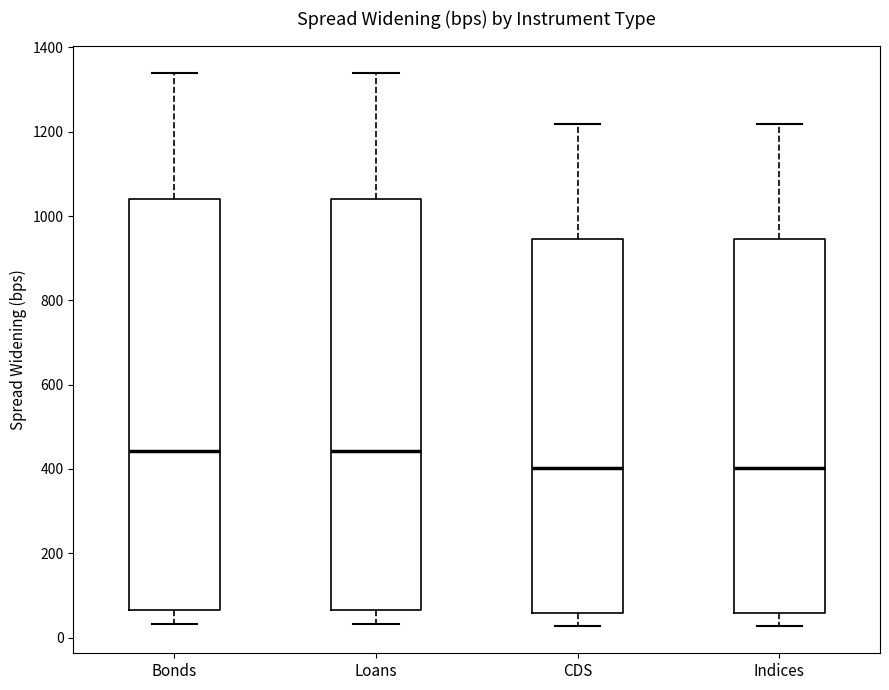

Where does the lower whisker of the box for Bonds end on the y-axis? The values are not printed on the chart, so give them approximately, as read against the axis.

40